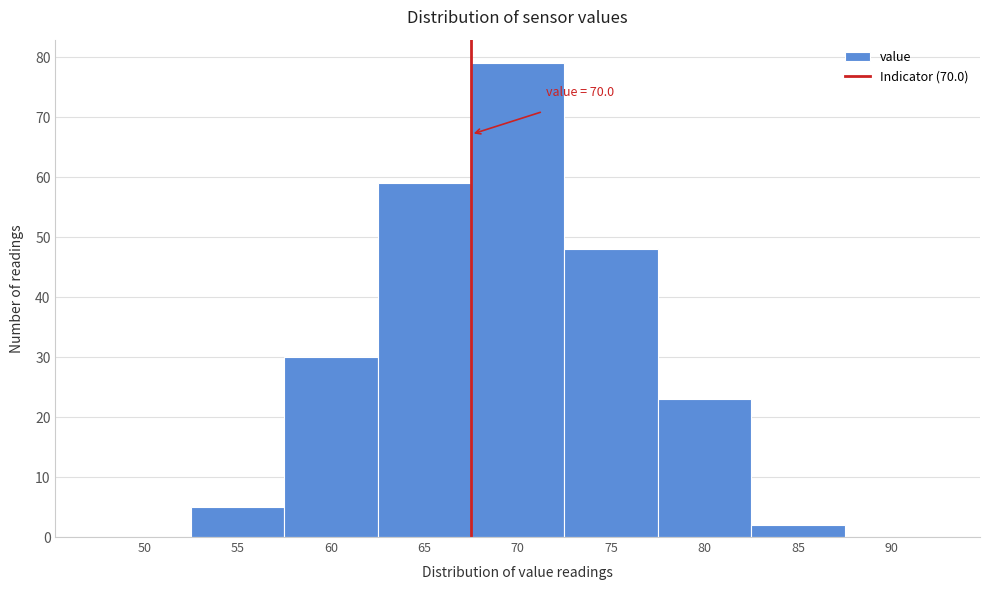

Reading right to left, transcribe all the data shown in this chart.

90=0	85=2	80=23	75=48	70=79	65=59	60=30	55=5	50=0